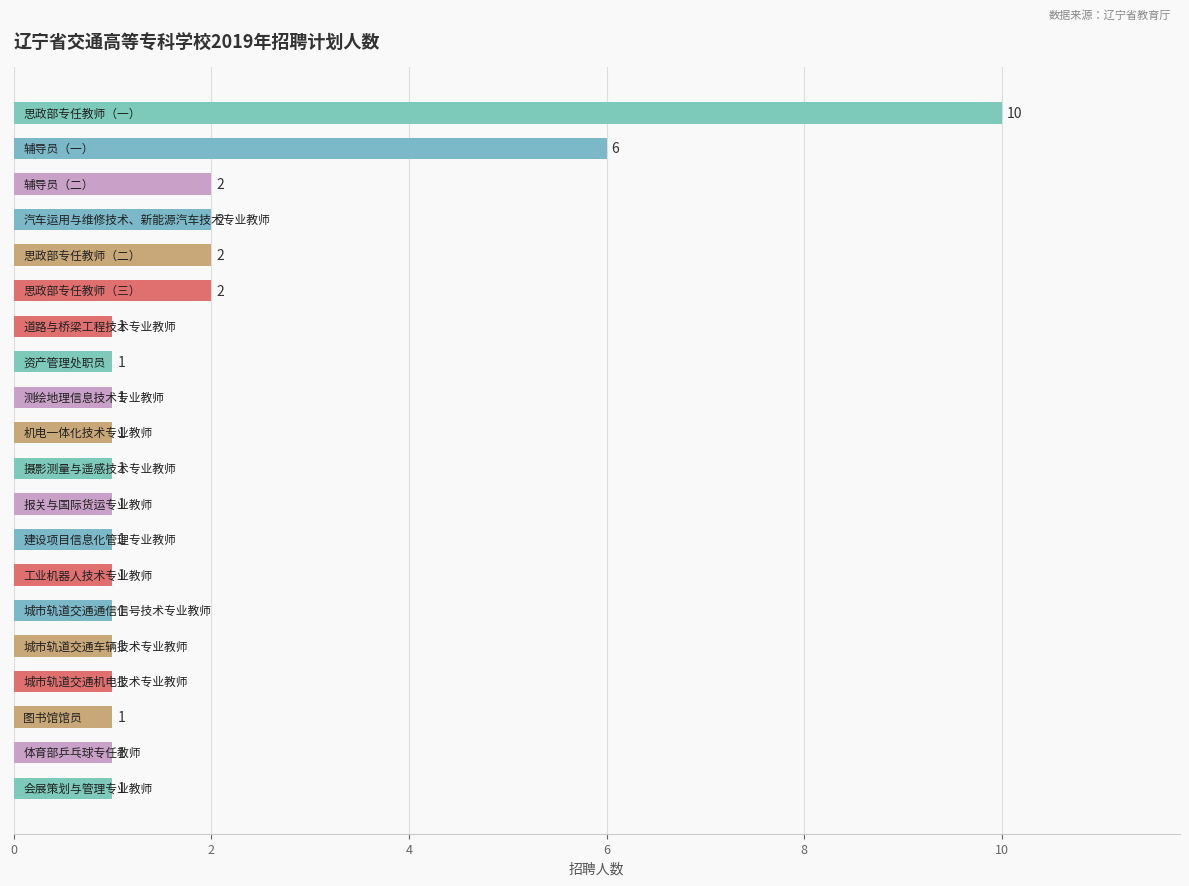

How many values are between 1 and 2?

18